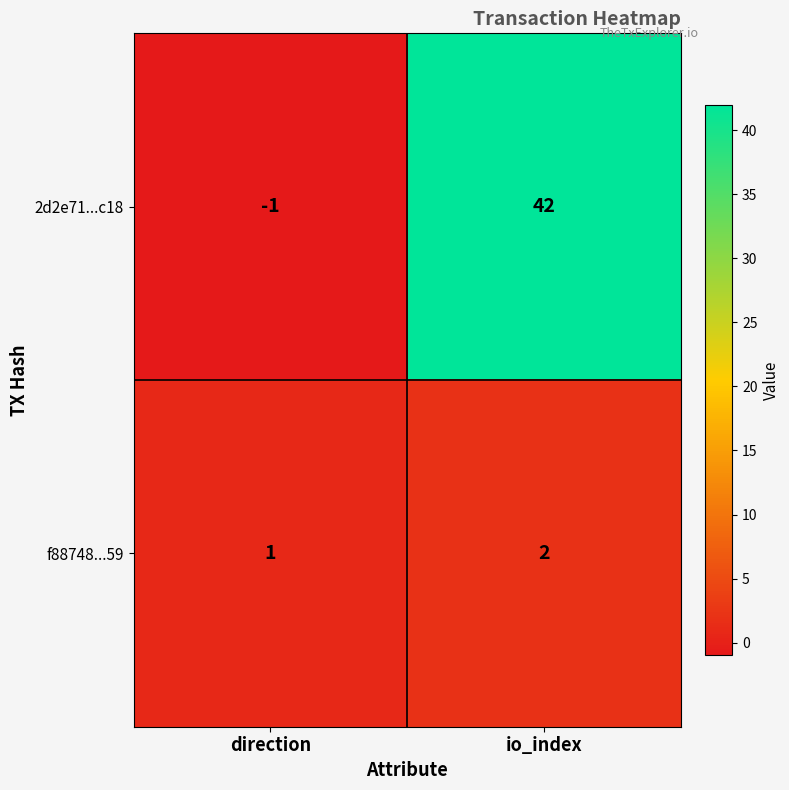

Where is f88748...59 nearest to the value 1?

direction